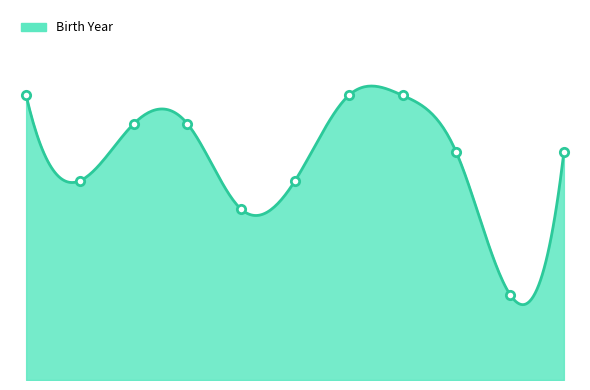

How many data points does each series have?

11